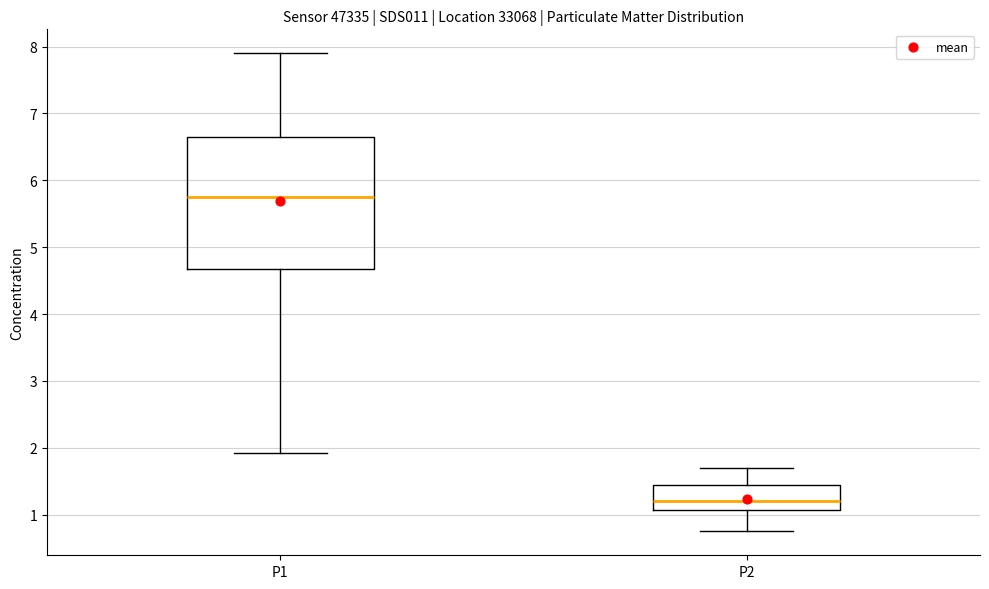

Reading left to right, read every box against the y-axis: the position of its median line, the range the box covers, and the ends of its whiskers. The values are not printed on the chart, so give them approximately, as read against the axis.

P1: median 5.8, box 4.7 to 6.6, whiskers 1.9 to 7.9
P2: median 1.2, box 1.1 to 1.5, whiskers 0.8 to 1.7